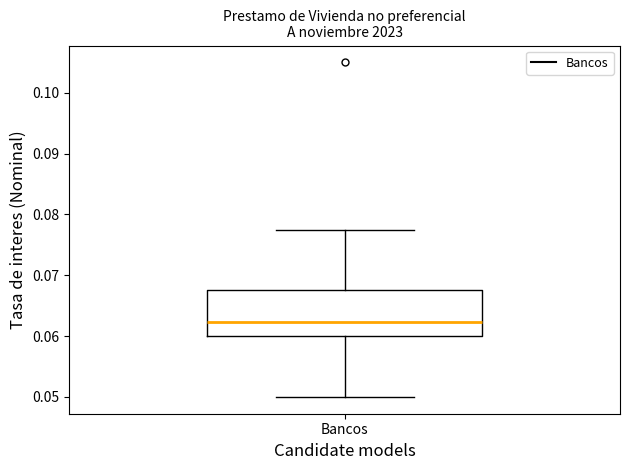

Where does the lower whisker of the box for Bancos end on the y-axis? The values are not printed on the chart, so give them approximately, as read against the axis.

0.050